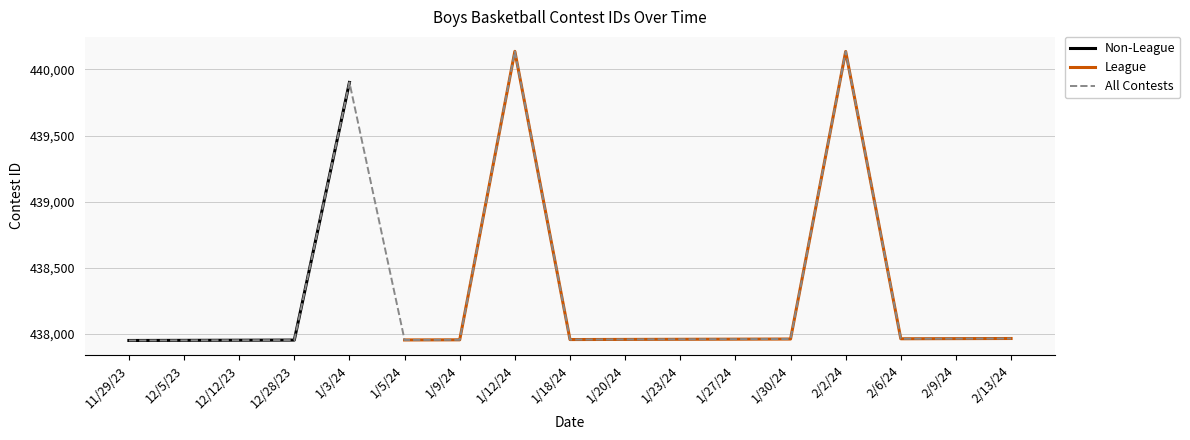

At which label does the data first exceed 437961?

1/3/24